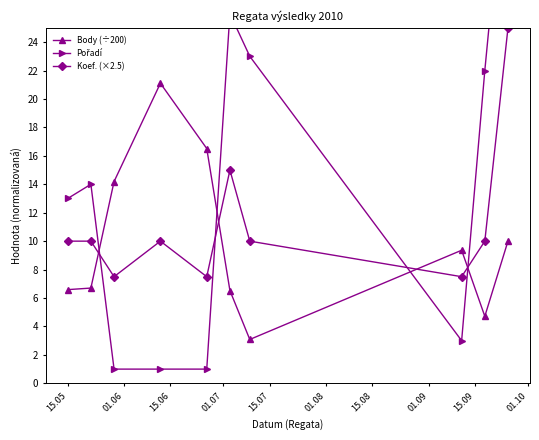

What is the lowest value of the Body (÷200) series?

3.1